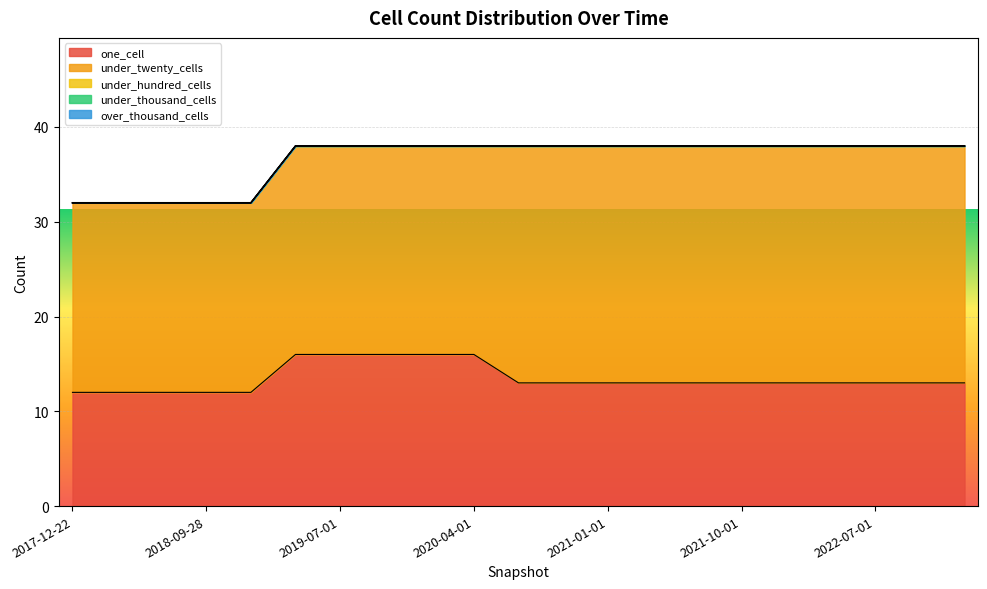

At which label does under_twenty_cells reach its peak?

2020-07-01